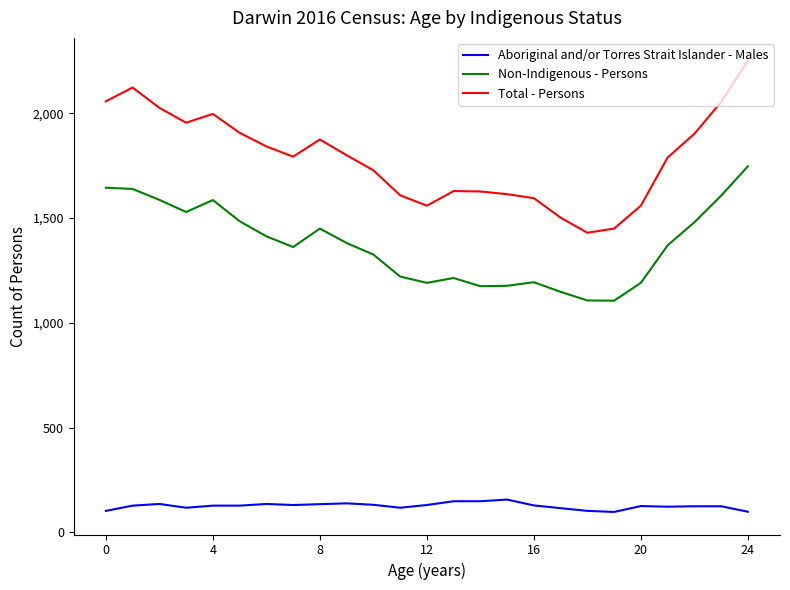

What is the average value of the Aboriginal and/or Torres Strait Islander - Males series?

126